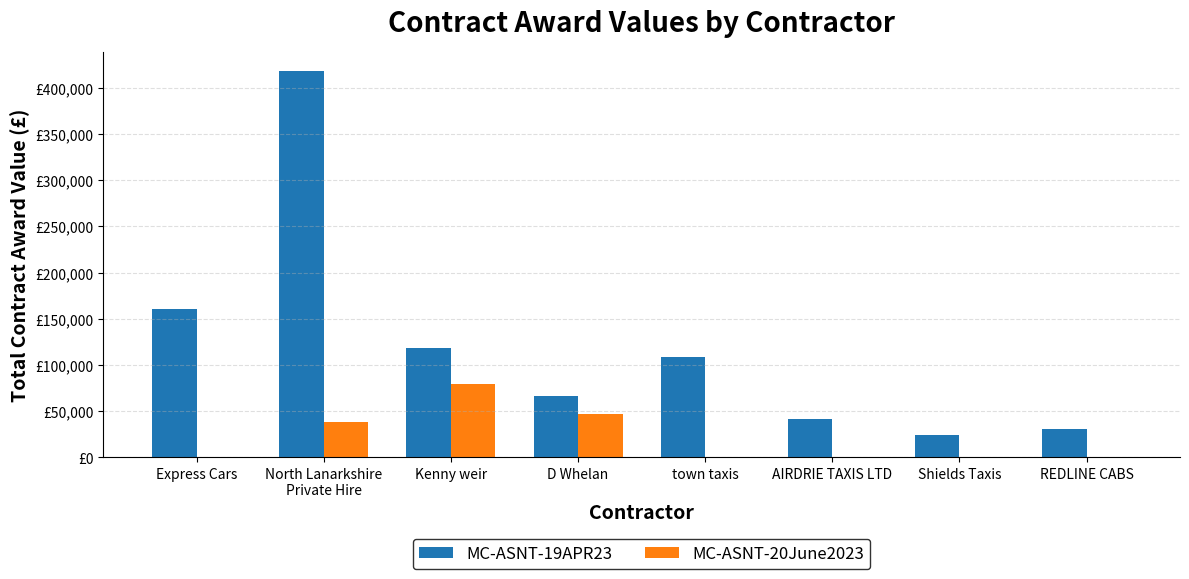

At how many categories does at least one series exceed 265542?

1